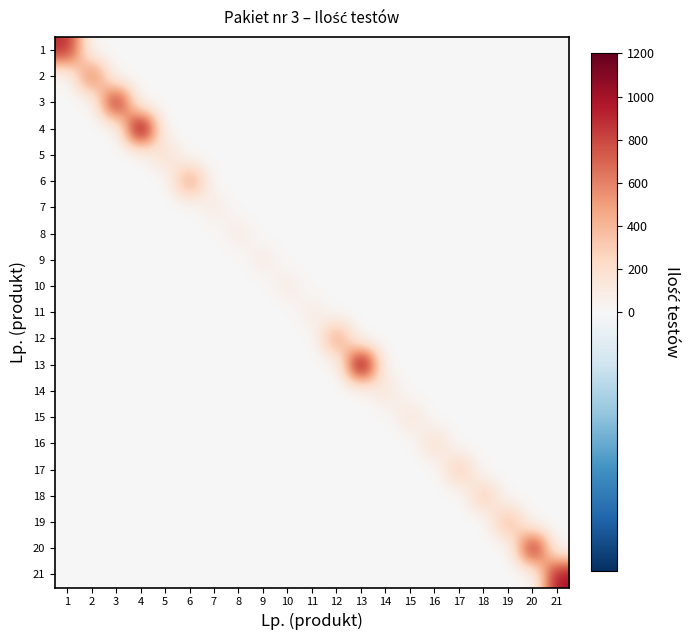

Rank the series by their maximum value, from lowest to highest.

7, 8, 9, 10, 11, 14, 15, 5, 16, 17, 18, 19, 6, 12, 2, 1, 3, 20, 21, 4, 13